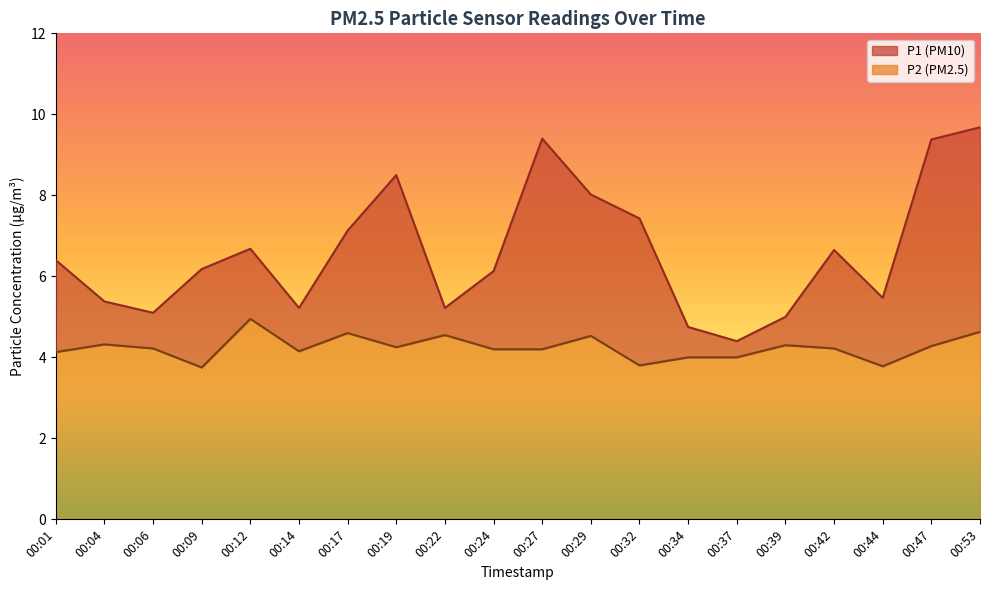

Which series has the largest range (max minus min)?

P1